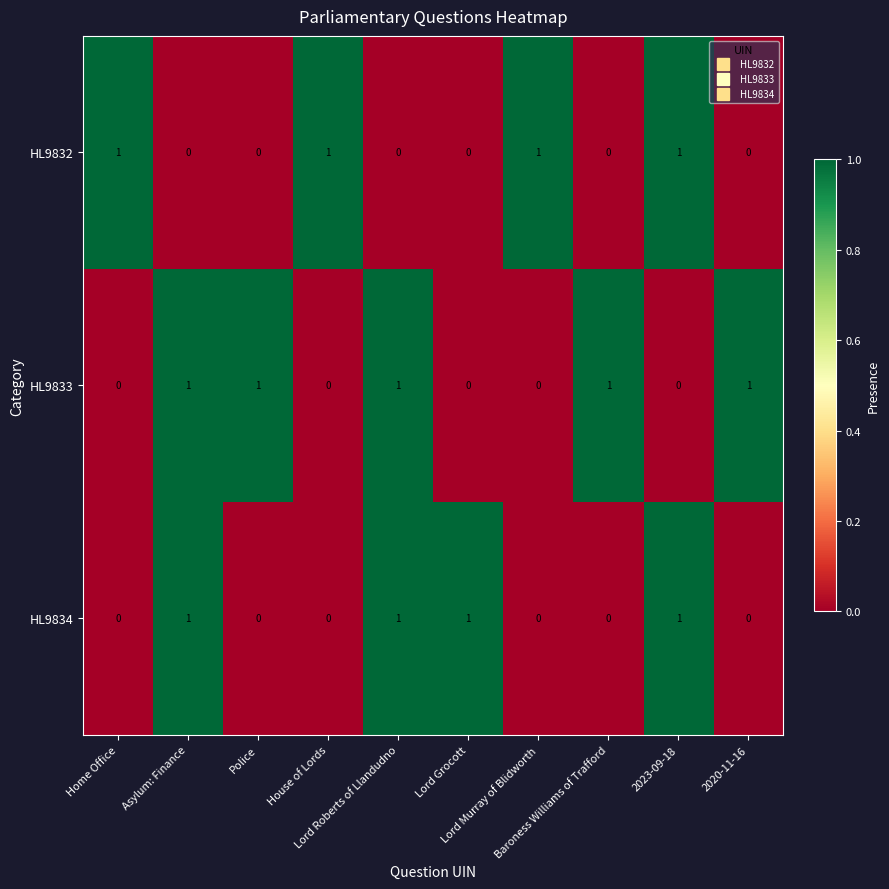

How many HL9834 values are between 0 and 1?

10